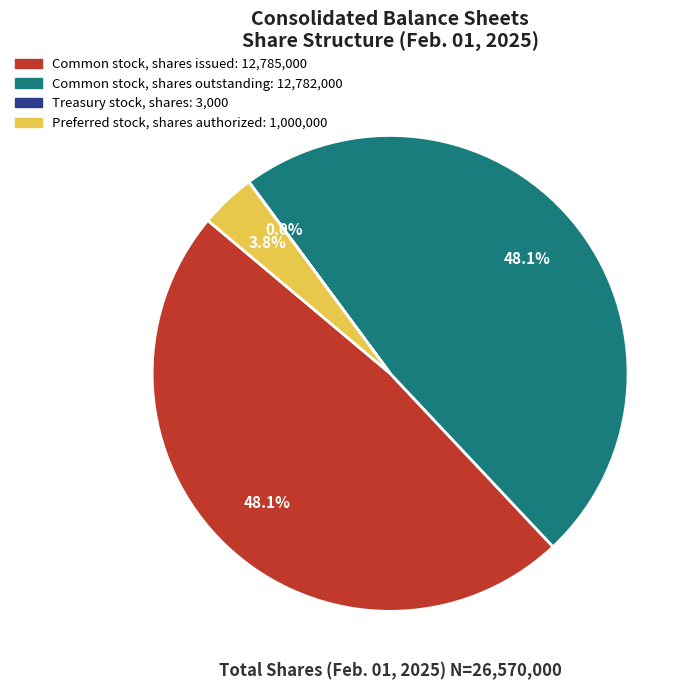

Which has a higher value, Preferred stock, shares authorized or Common stock, shares issued?

Common stock, shares issued